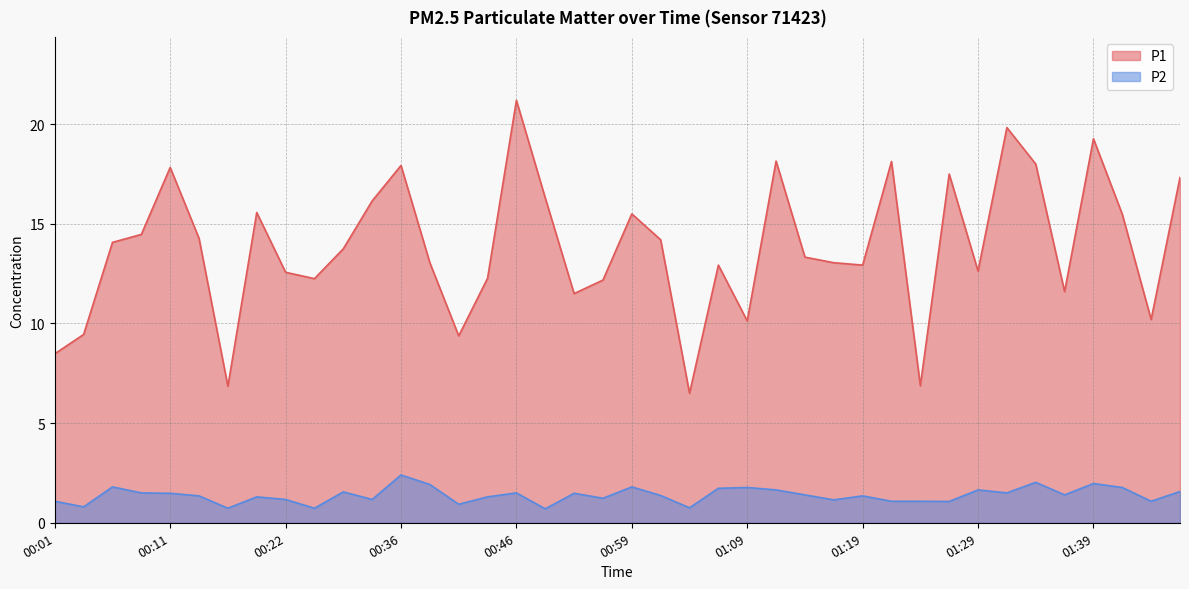

True or false: P2 has a value of 1.5 at 00:09.

True